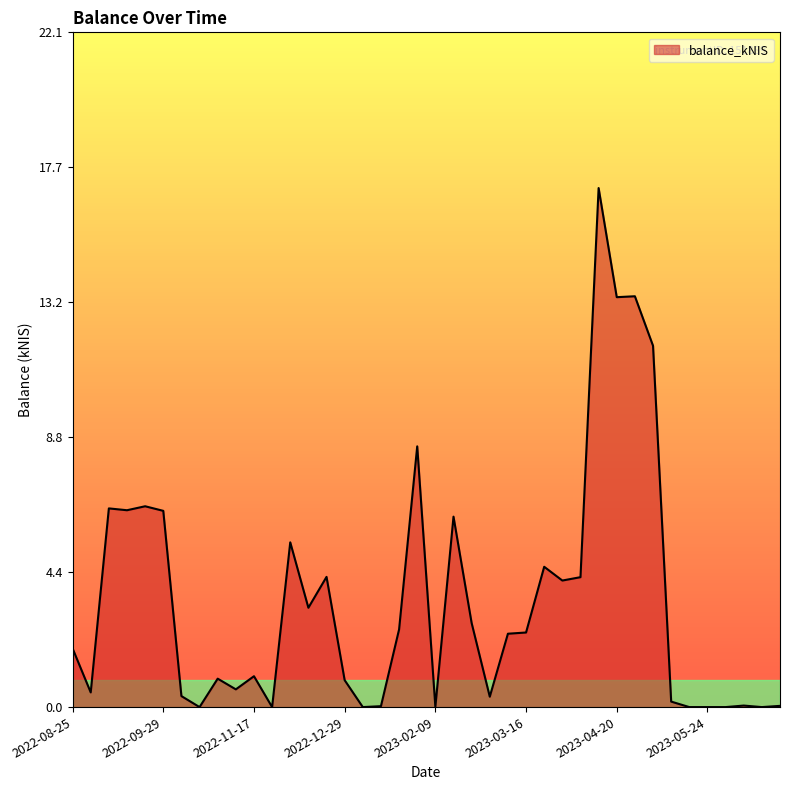

What is the maximum value shown in the chart?

17.0